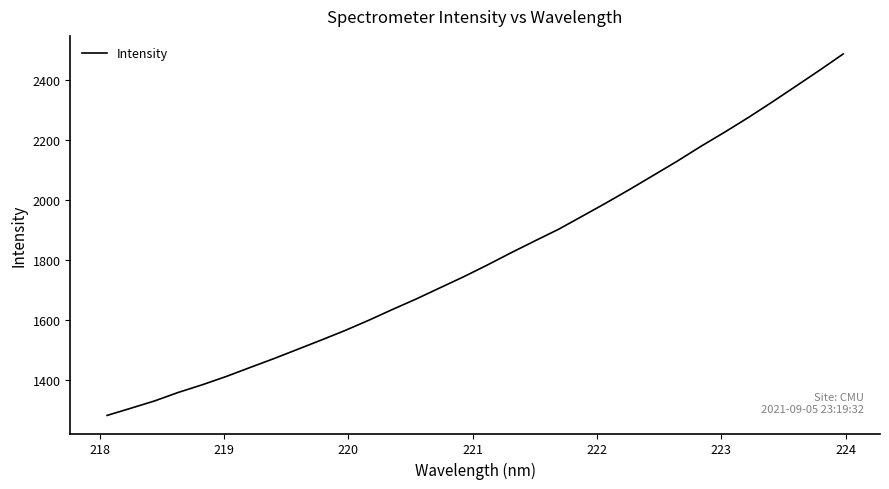

What is the difference between the maximum and minimum values?

1205.3